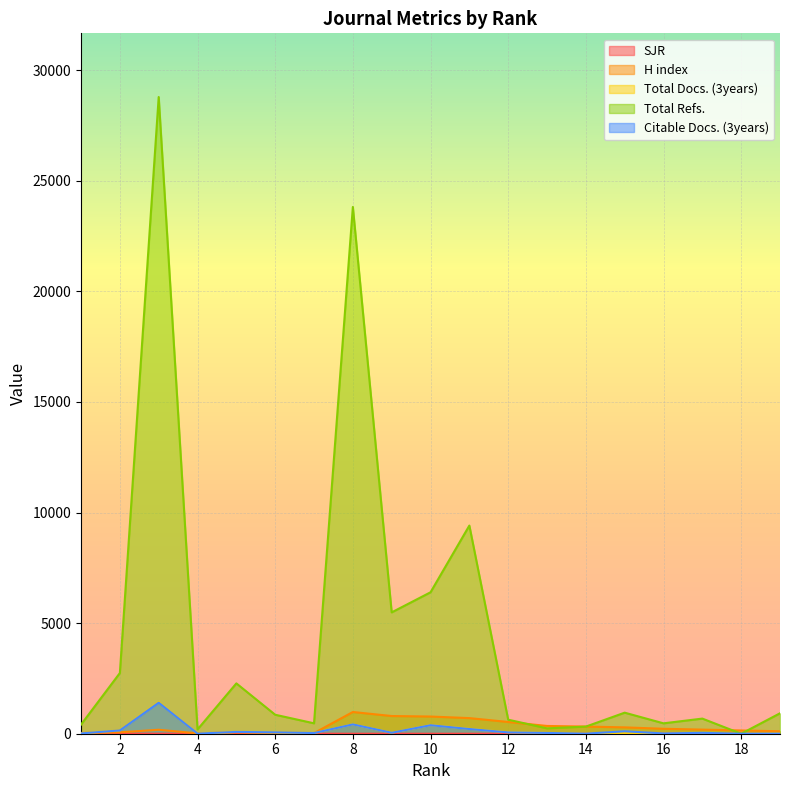

What is the average value of the Total Refs. series?

4478.3